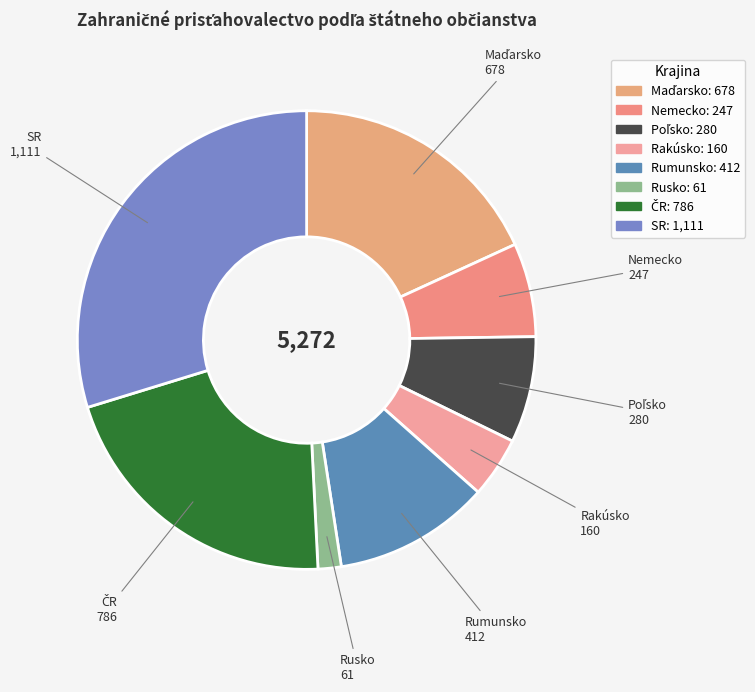

Count the number of slices in the pie.

8